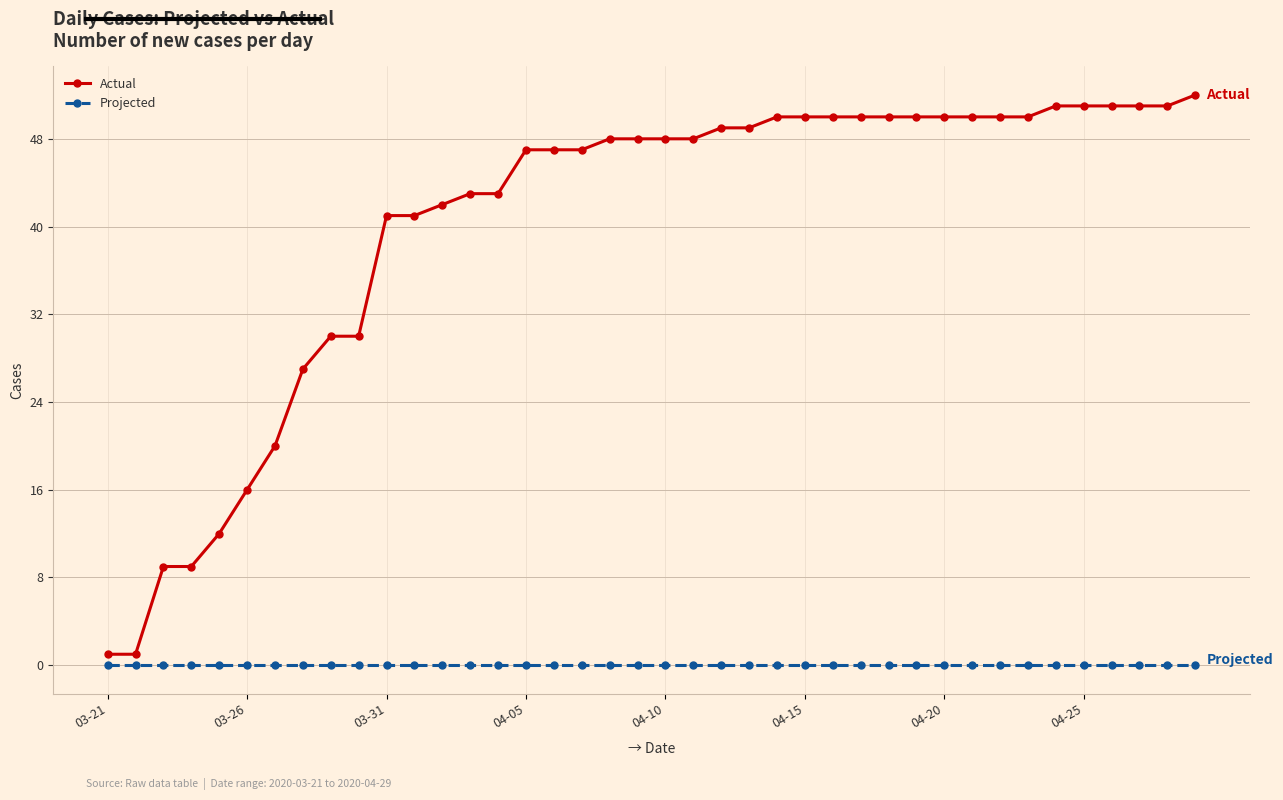

Reading left to right, transcribe all the data shown in this chart.

Actual: 1	1	9	9	12	16	20	27	30	30	41	41	42	43	43	47	47	47	48	48	48	48	49	49	50	50	50	50	50	50	50	50	50	50	51	51	51	51	51	52
Projected: 0	0	0	0	0	0	0	0	0	0	0	0	0	0	0	0	0	0	0	0	0	0	0	0	0	0	0	0	0	0	0	0	0	0	0	0	0	0	0	0